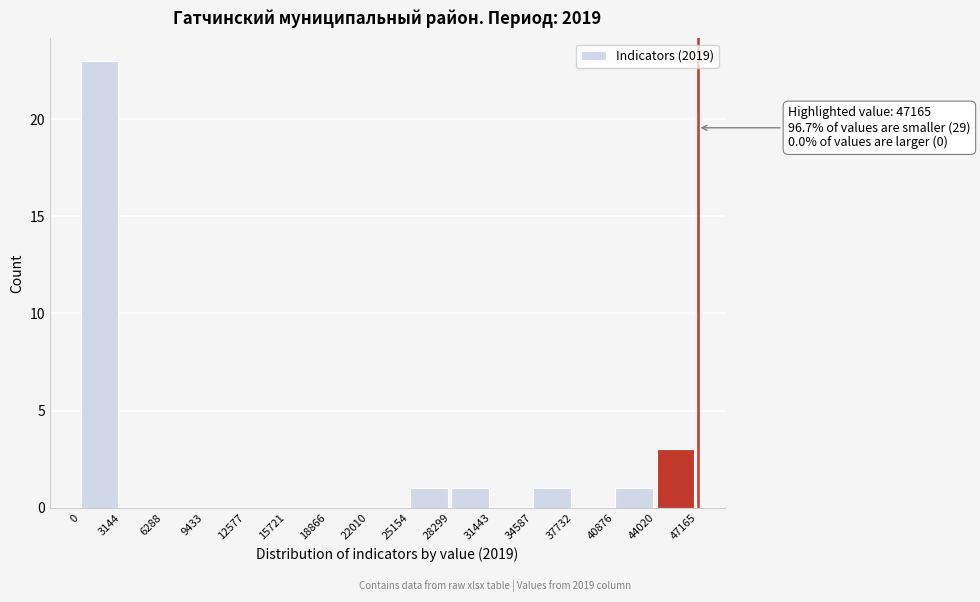

Over which range of the x-axis is the bar tallest?

0 to 3144